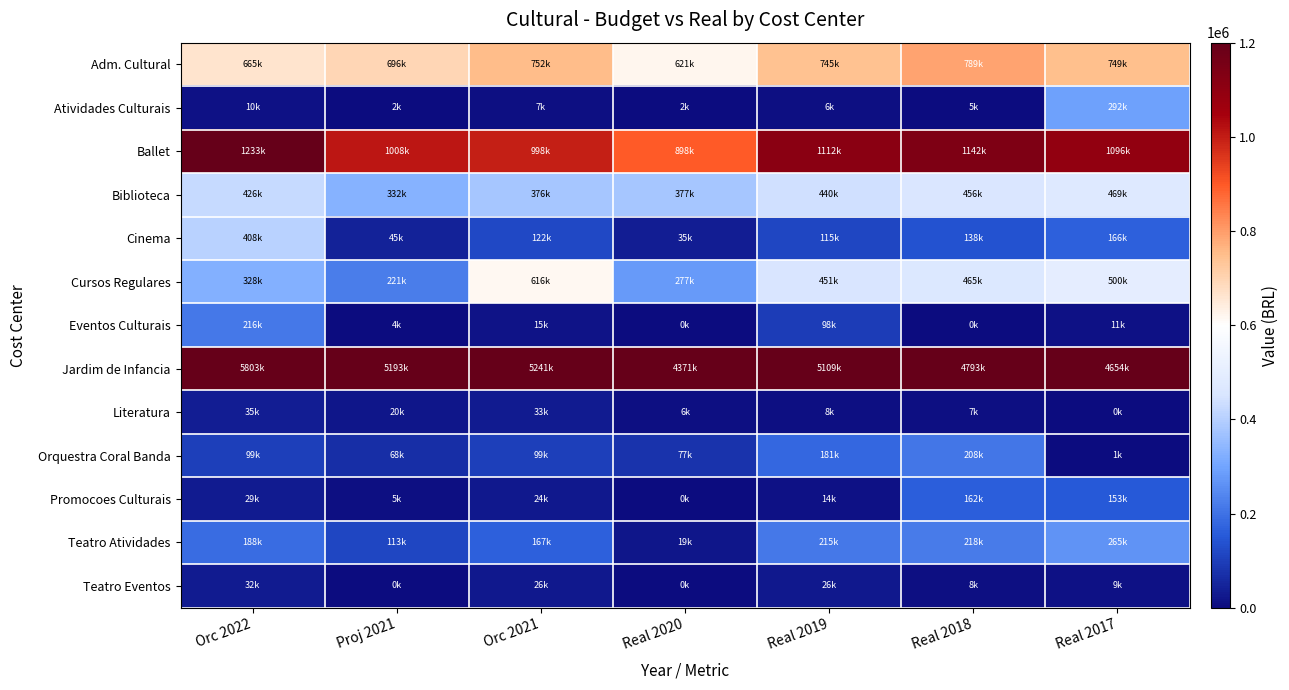

What is the difference between the highest and lowest values at Real 2018?

4793151.0